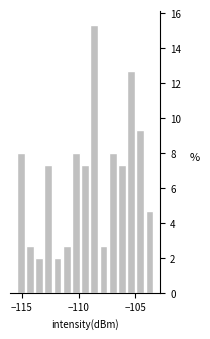

Around what value on the x-axis is the tallest bar? Give the approximate position of its centre, as read against the axis.

-108.5